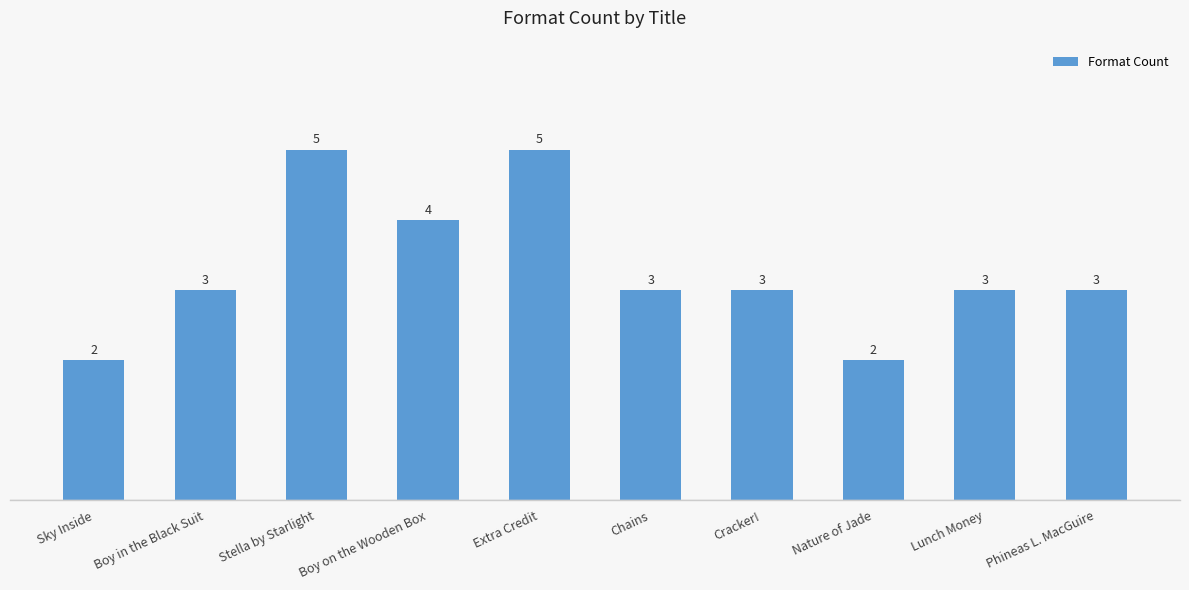

What is the difference between the second highest and minimum values?

3